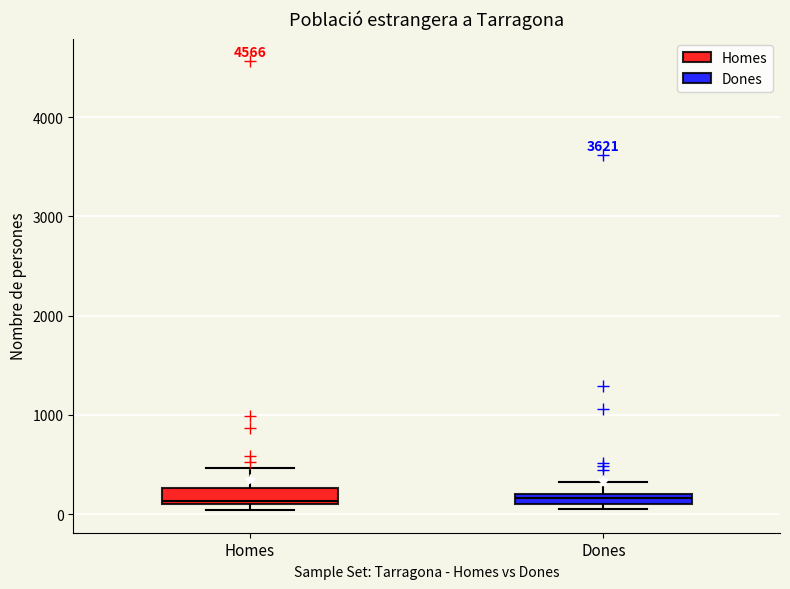

Where is the lower edge of the box for Homes on the y-axis? The values are not printed on the chart, so give them approximately, as read against the axis.

100